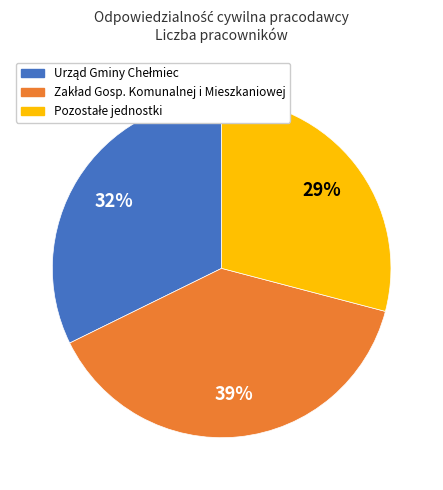

To the nearest percent, what is the average slice percentage?

33%